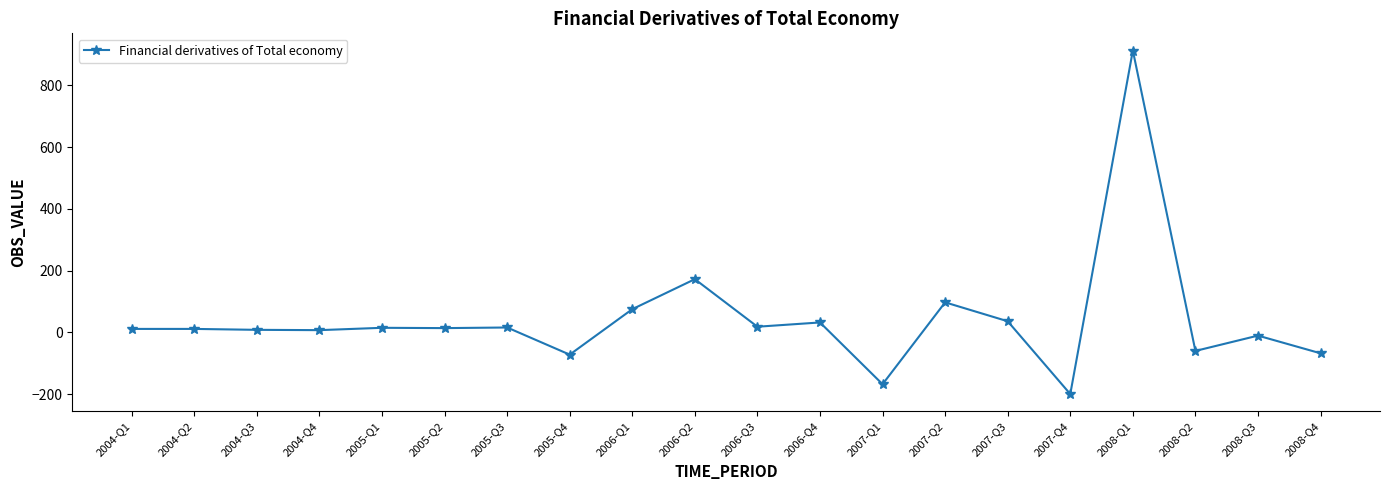

Is it true that the value at 2005-Q4 is -111.9?

False